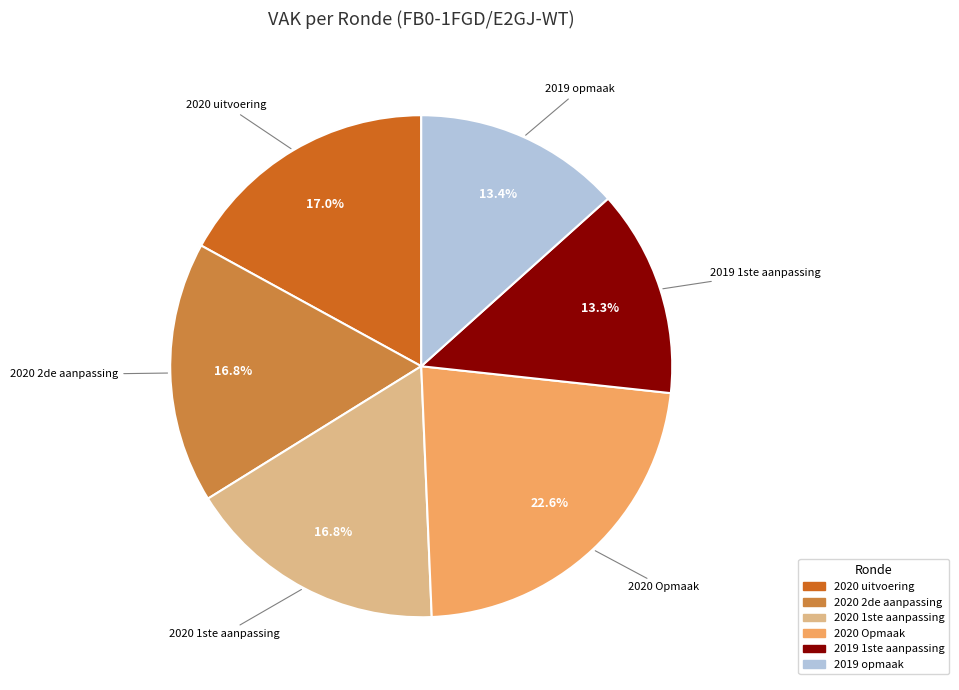

What percentage is the 2020 uitvoering slice, to the nearest percent?

17%